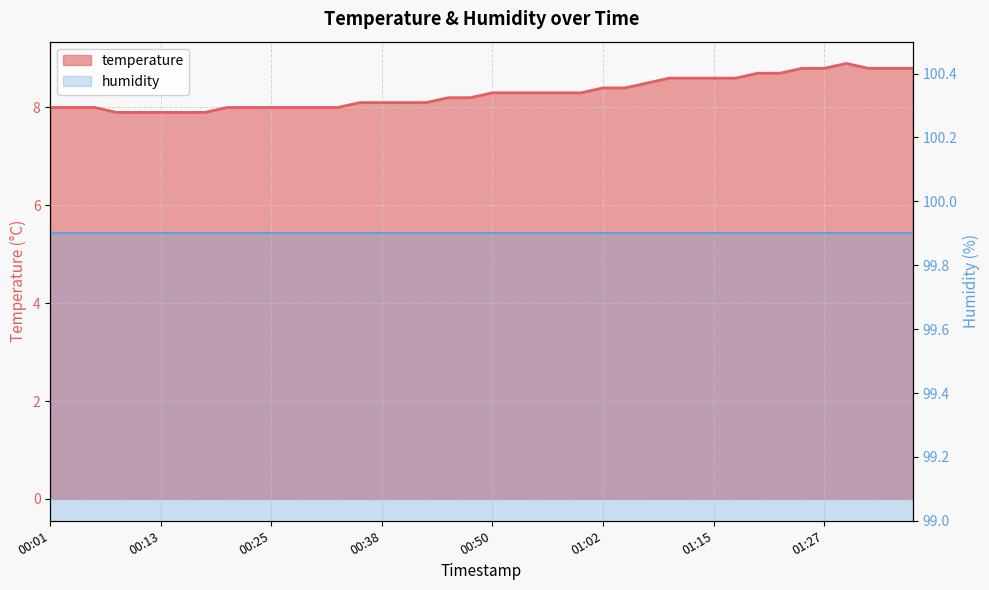

What is the difference between the maximum and second lowest values?

1.0